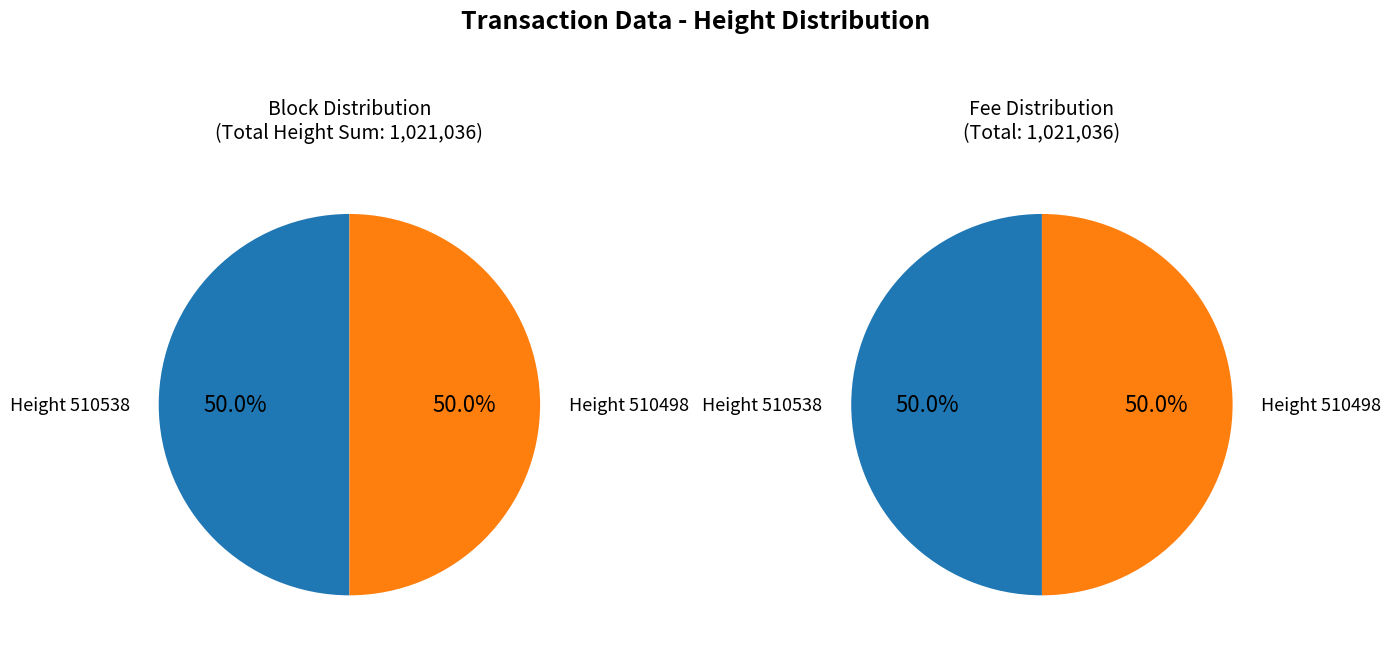

How many slices are in this pie chart?

2